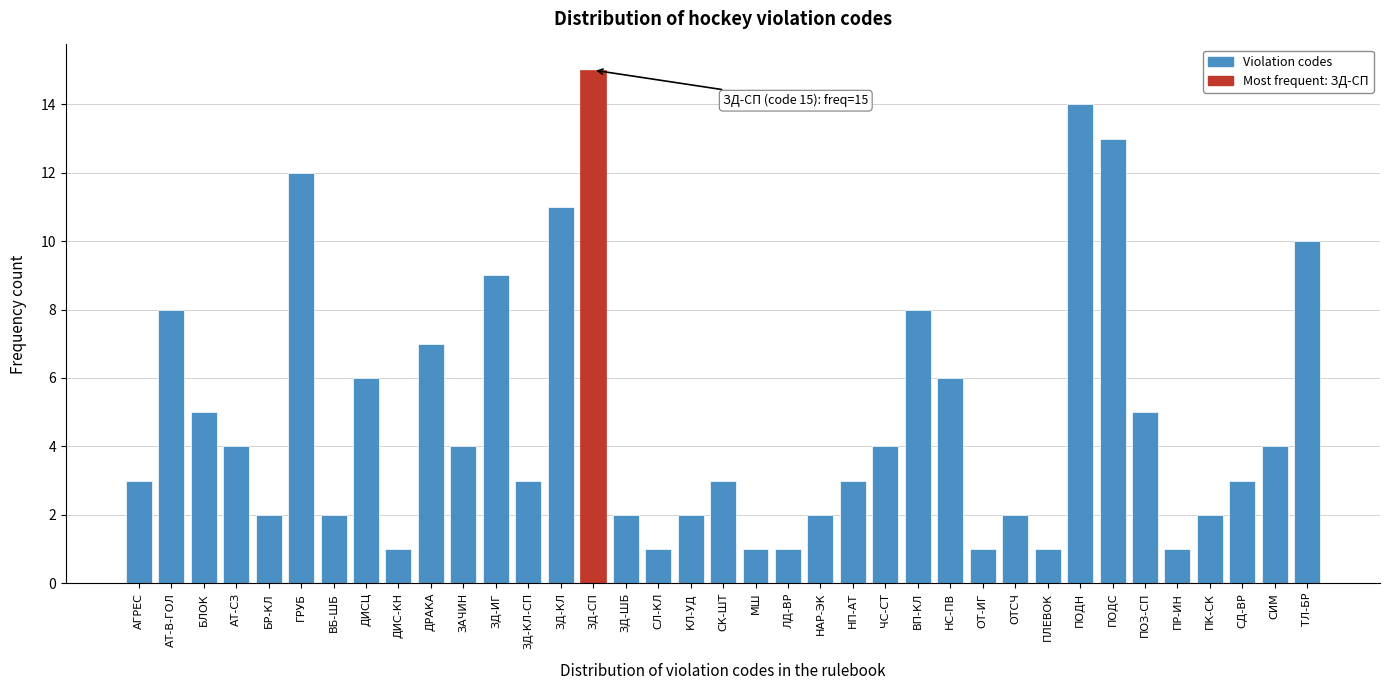

True or false: the data shows 0 at СЛ-КЛ.

False